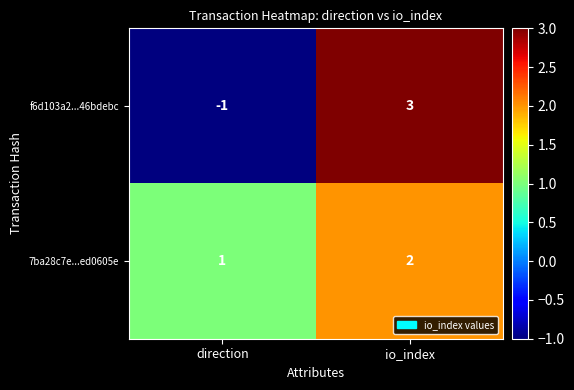

Which series changed the most between direction and io_index?

f6d103a2...46bdebc